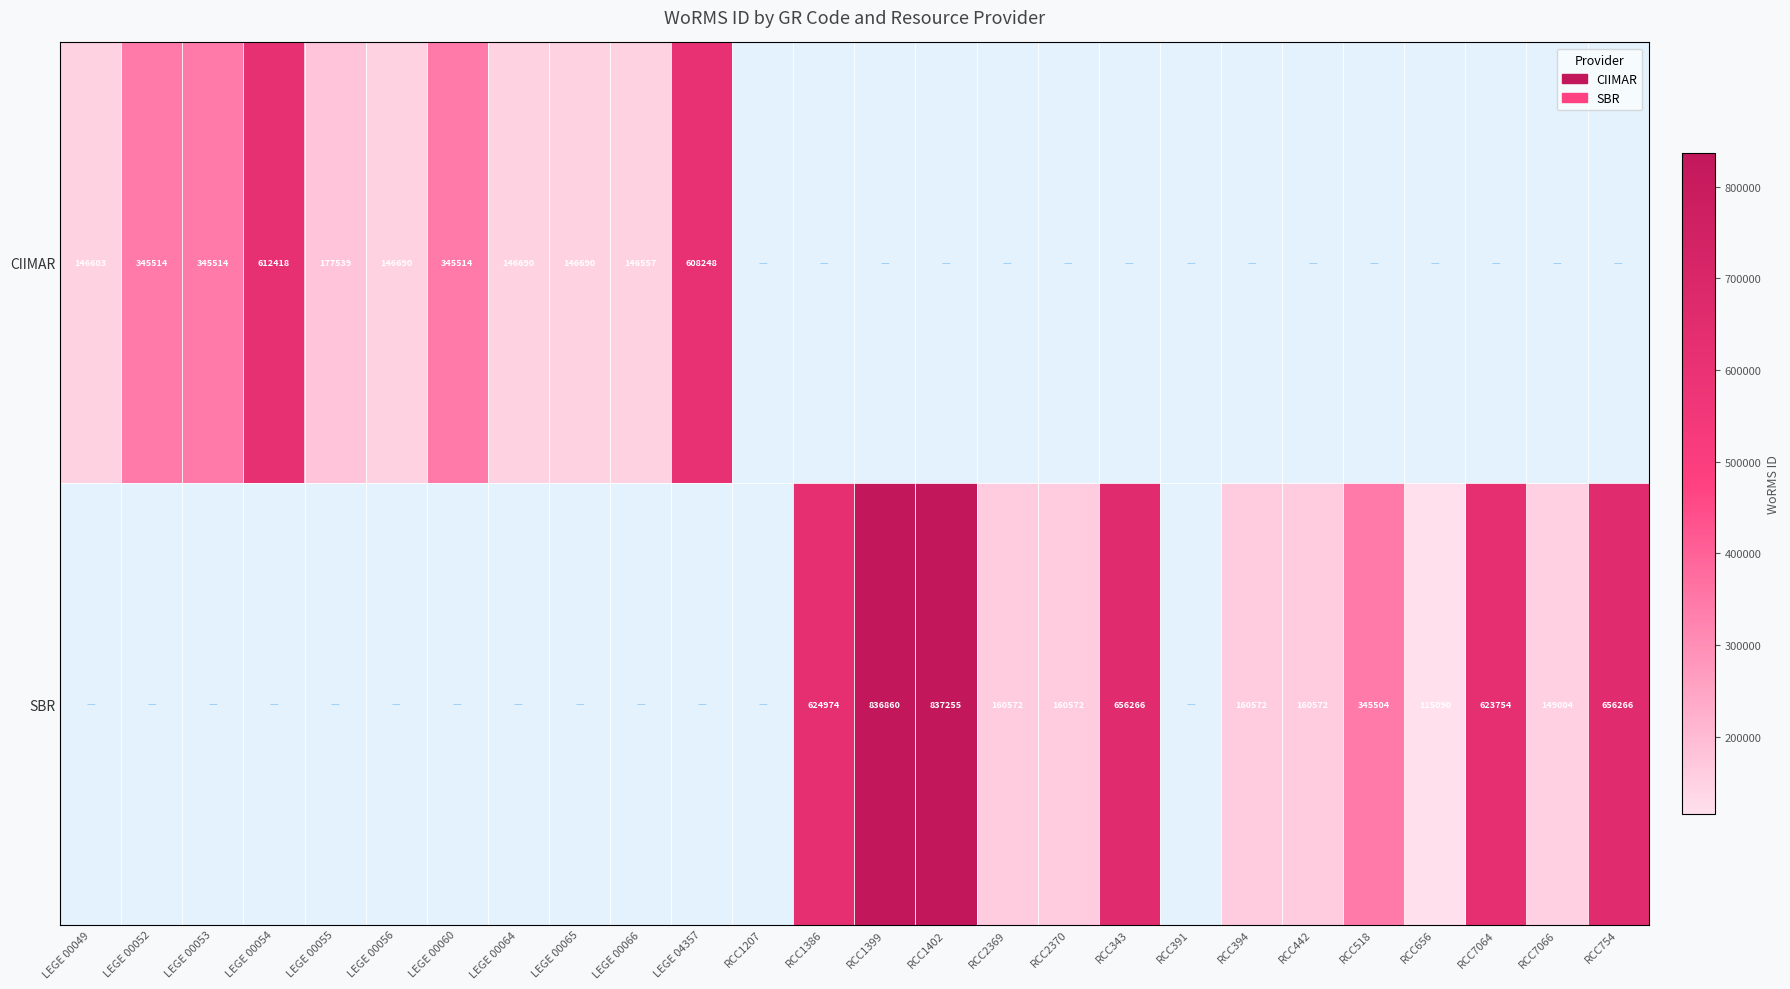

The SBR series shows 149004 at RCC7066. True or false?

True